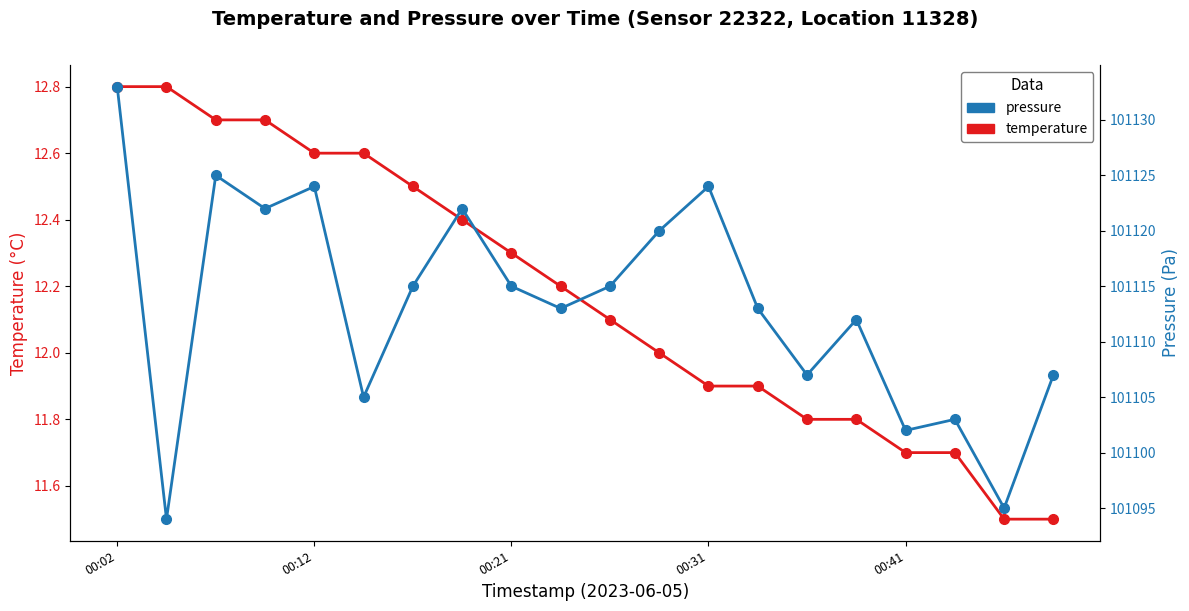

What is the spread (max minus min) of values at 19?

101095.5